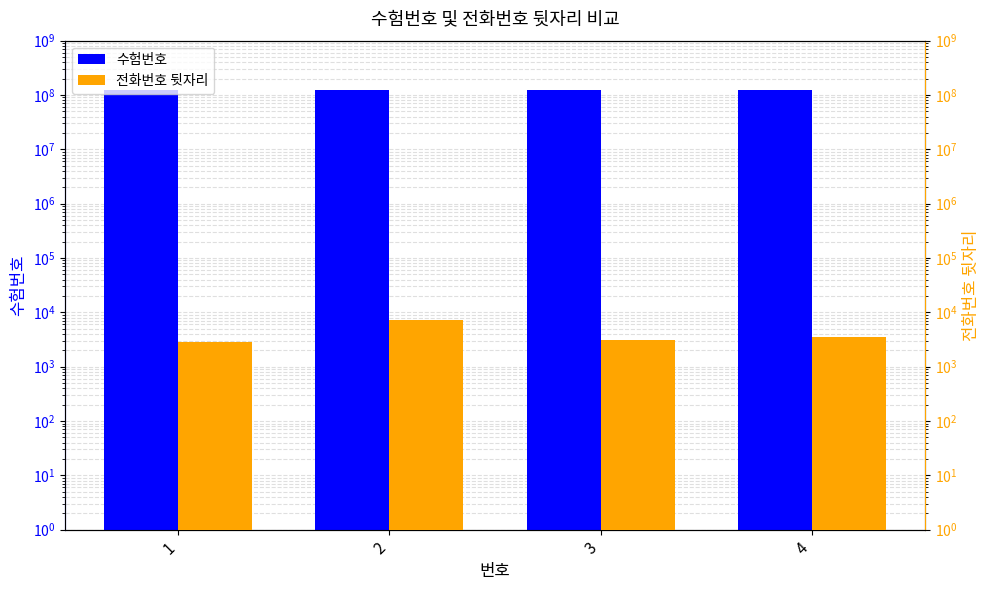

Which series has the largest total across all categories?

수험번호